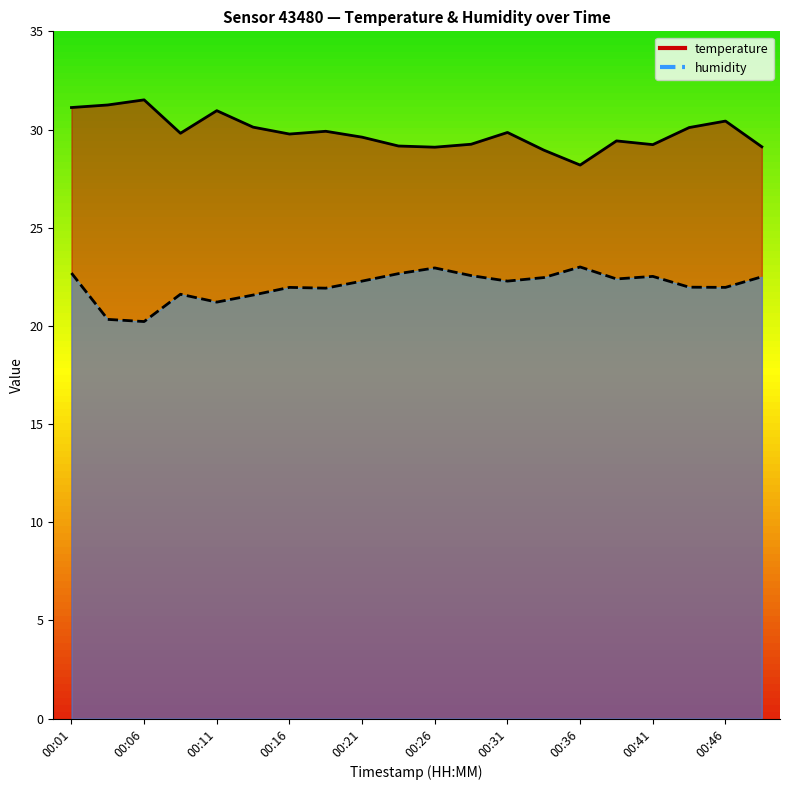

What is the difference between the maximum and minimum values in the humidity series?

2.8